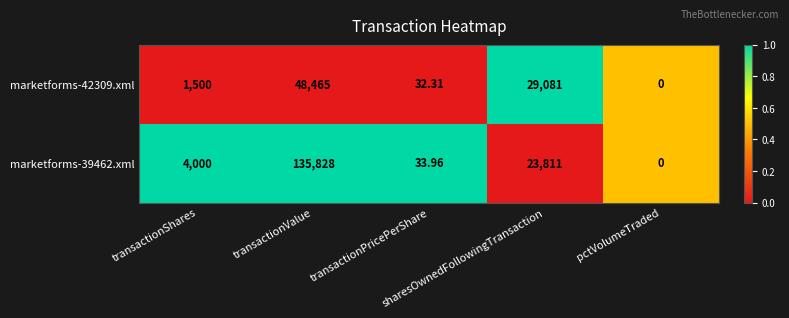

How many data points in marketforms-42309.xml are less than 1500?

2